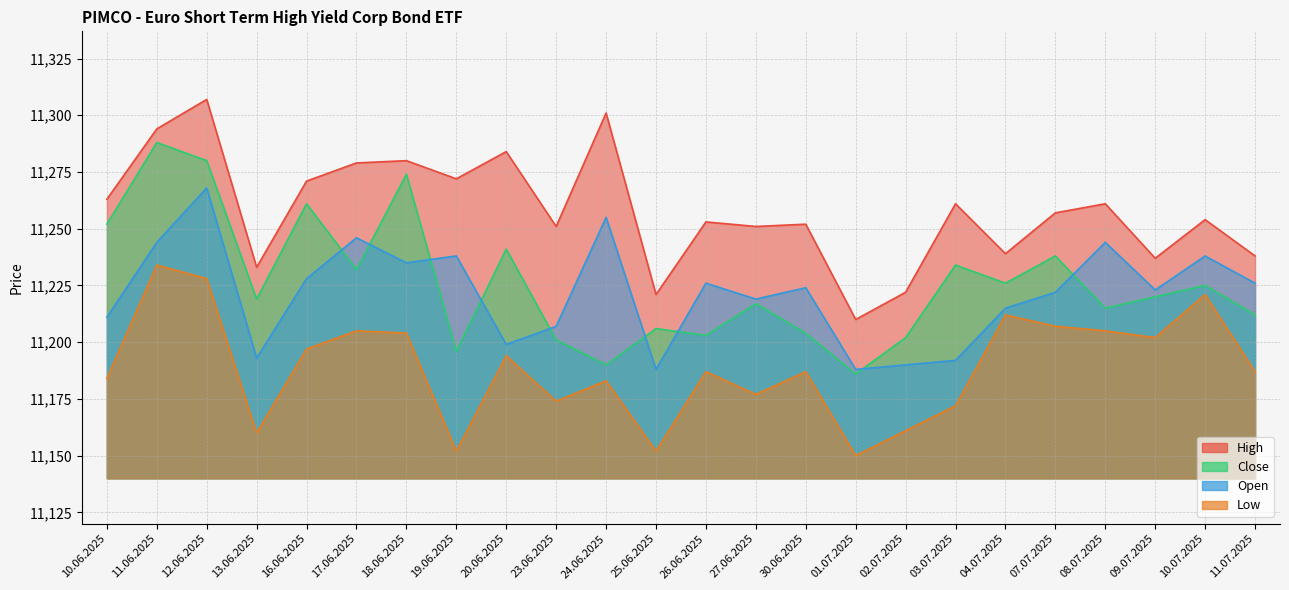

True or false: Open has a value of 11228 at 16.06.2025.

True